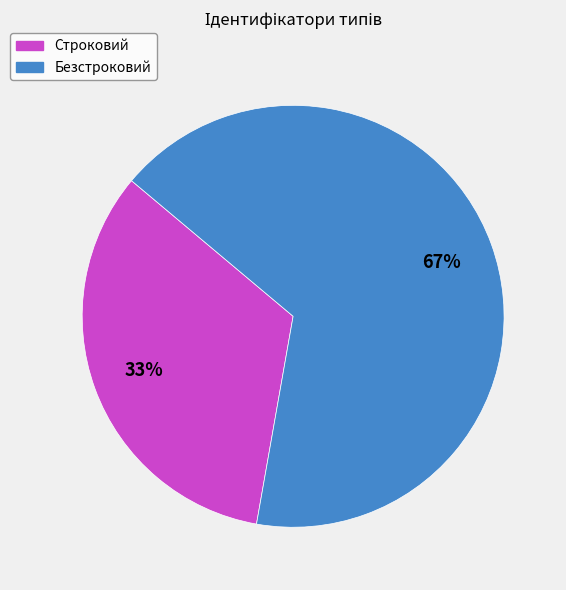

Combined, do Строковий and Безстроковий account for over 50%?

Yes